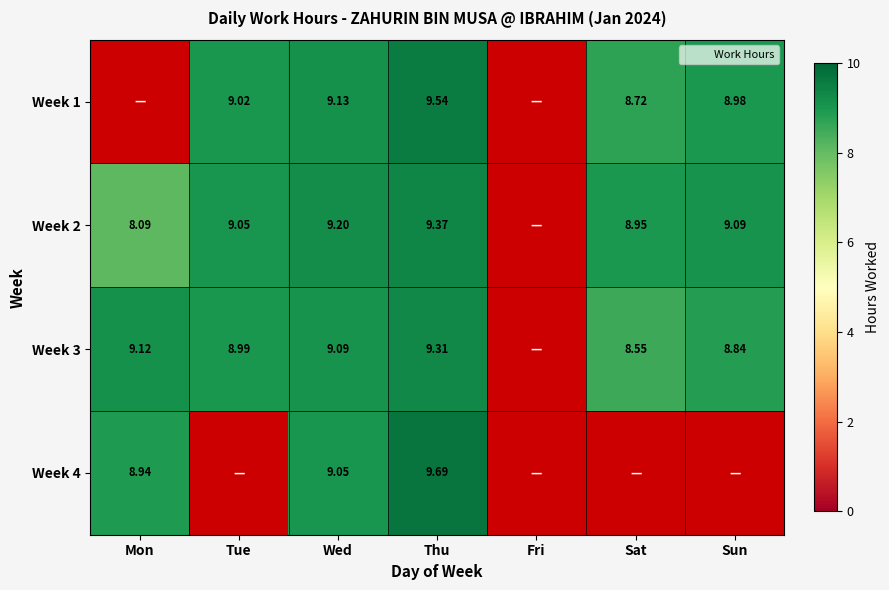

The Week 4 series shows 0.0 at Fri. True or false?

True